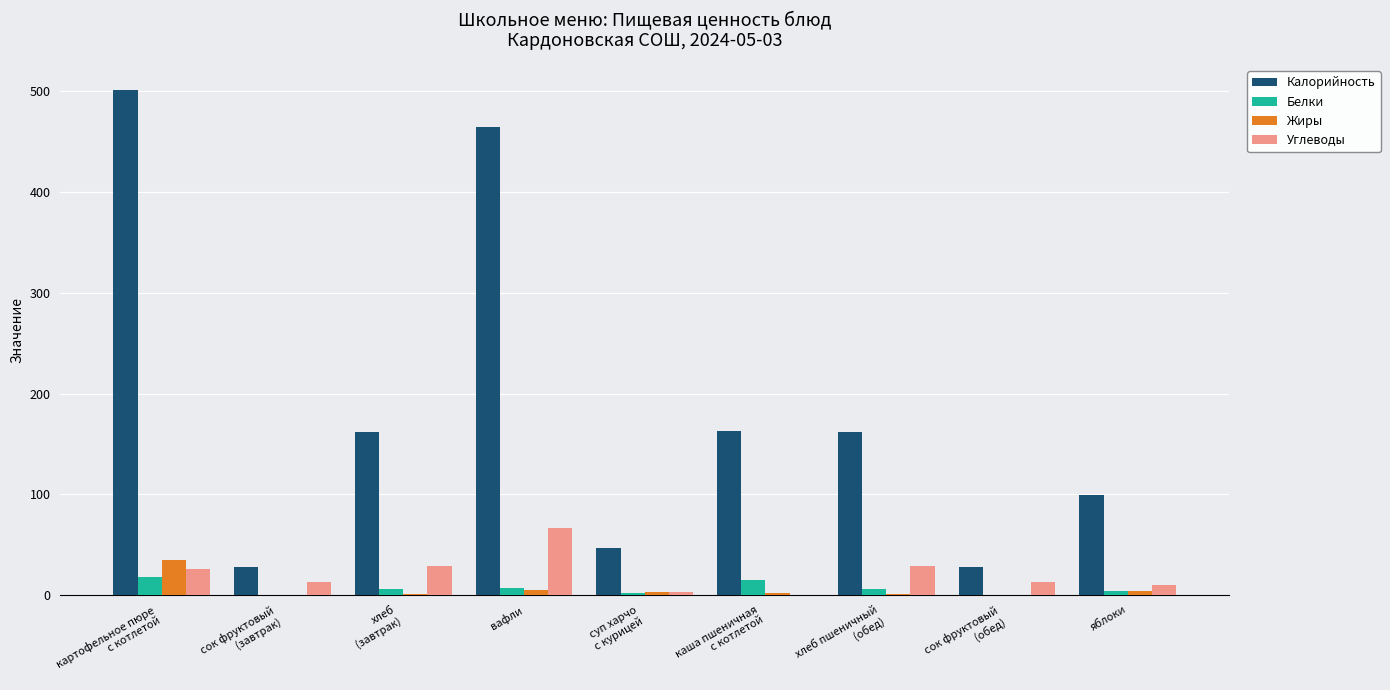

Which series has the largest total across all categories?

Калорийность